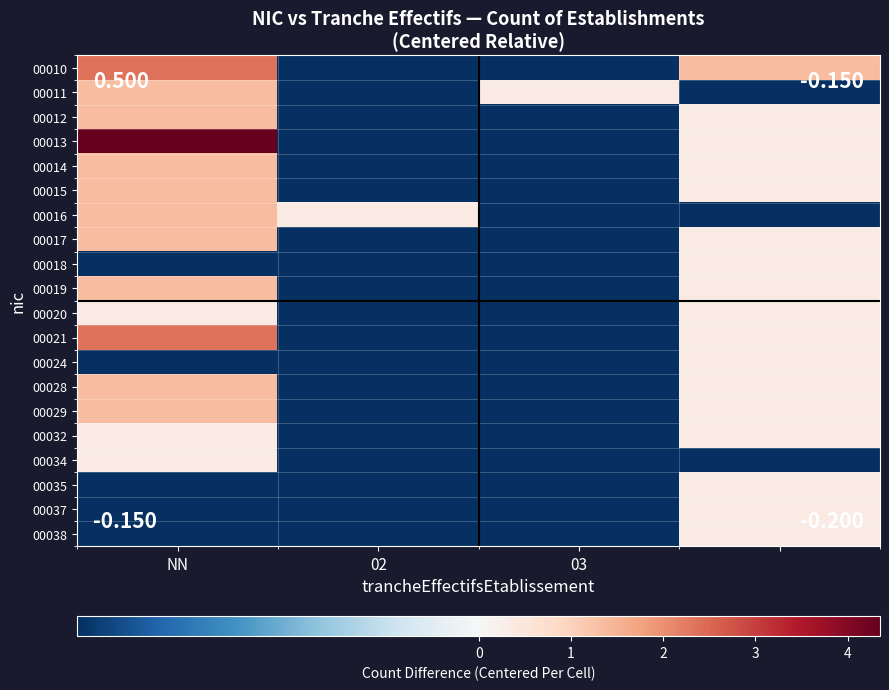

Count the number of categories in the chart.

4